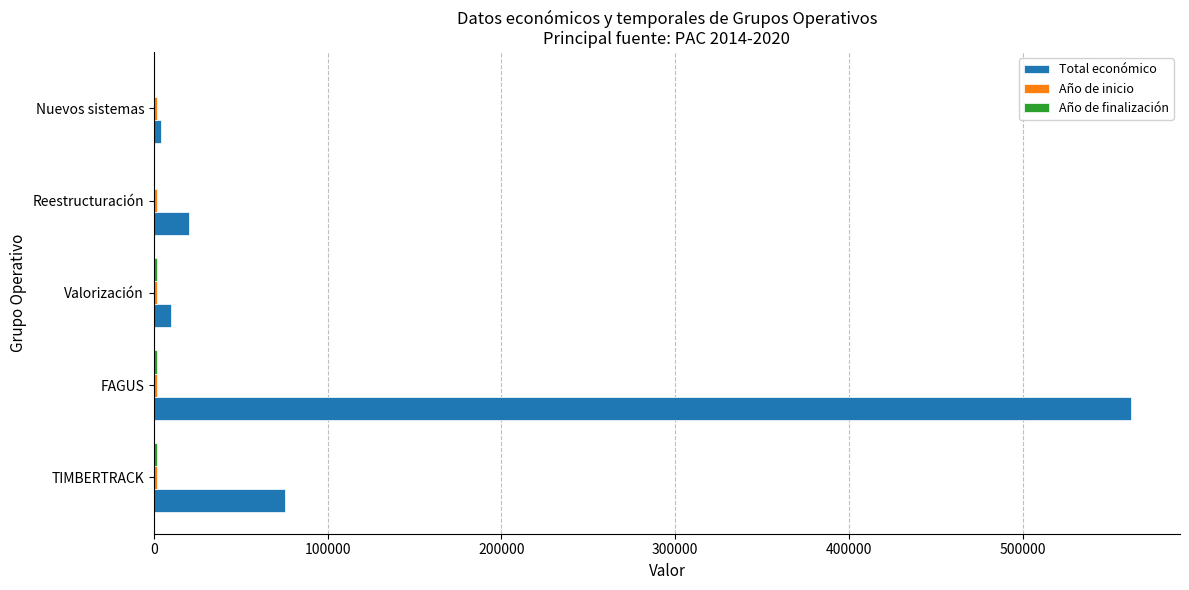

Which series changed the most between TIMBERTRACK and Reestructuración?

Total económico